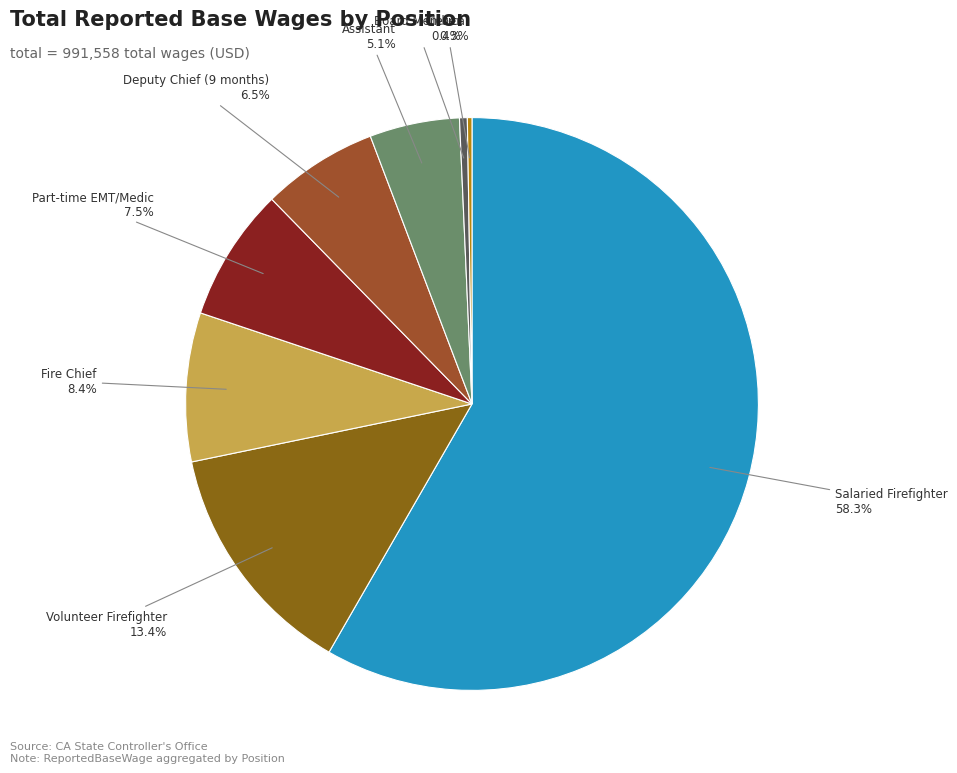

What is the largest slice in the pie chart?

Salaried Firefighter